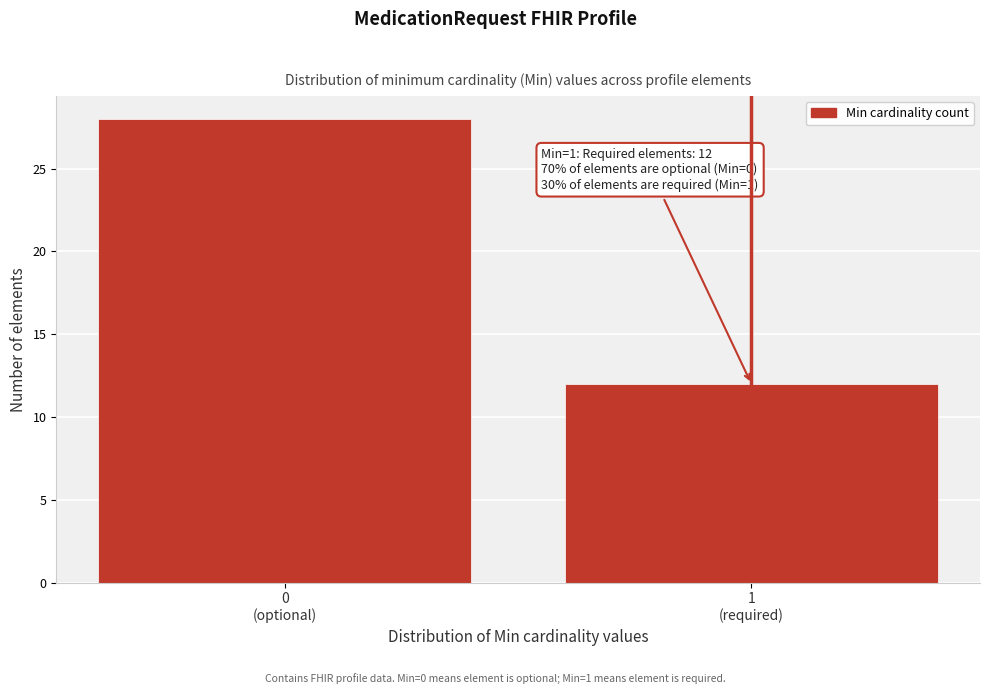

Reading left to right, transcribe all the data shown in this chart.

28	12